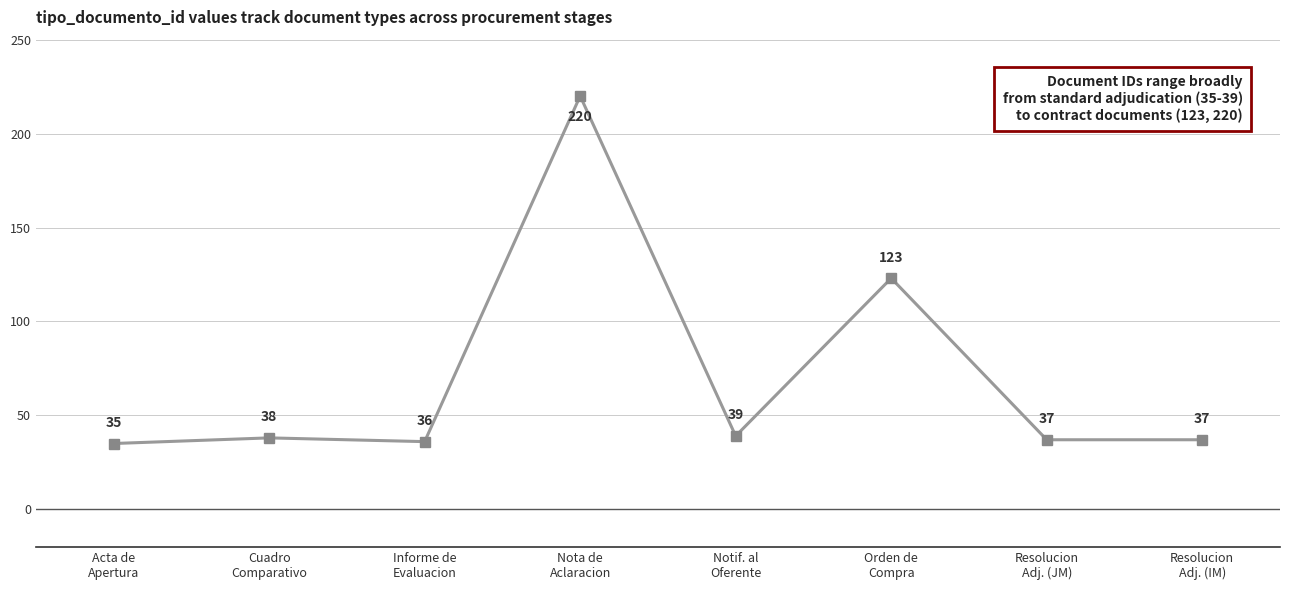

How many interior local peaks (higher than both neighbors) does the data have?

3